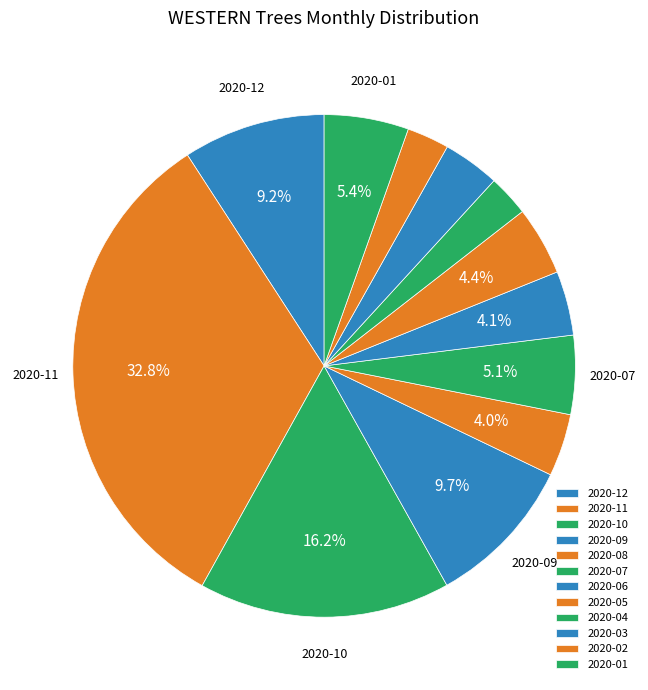

What is the ratio of the value at 2020-11 to the value at 2020-08?

8.2